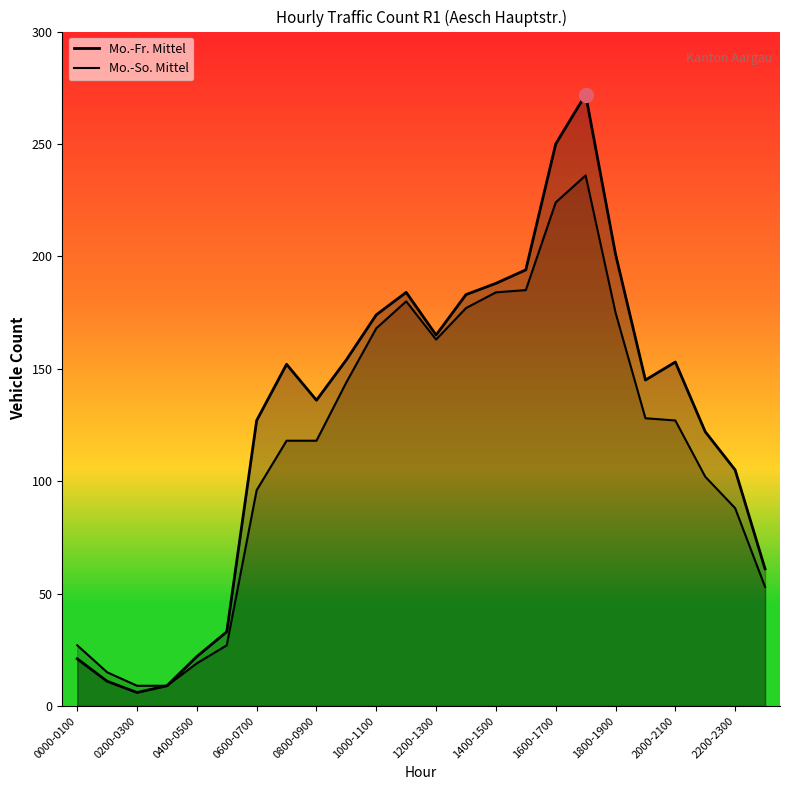

List the series in order of their peak value, lowest first.

Mo.-So. Mittel, Mo.-Fr. Mittel